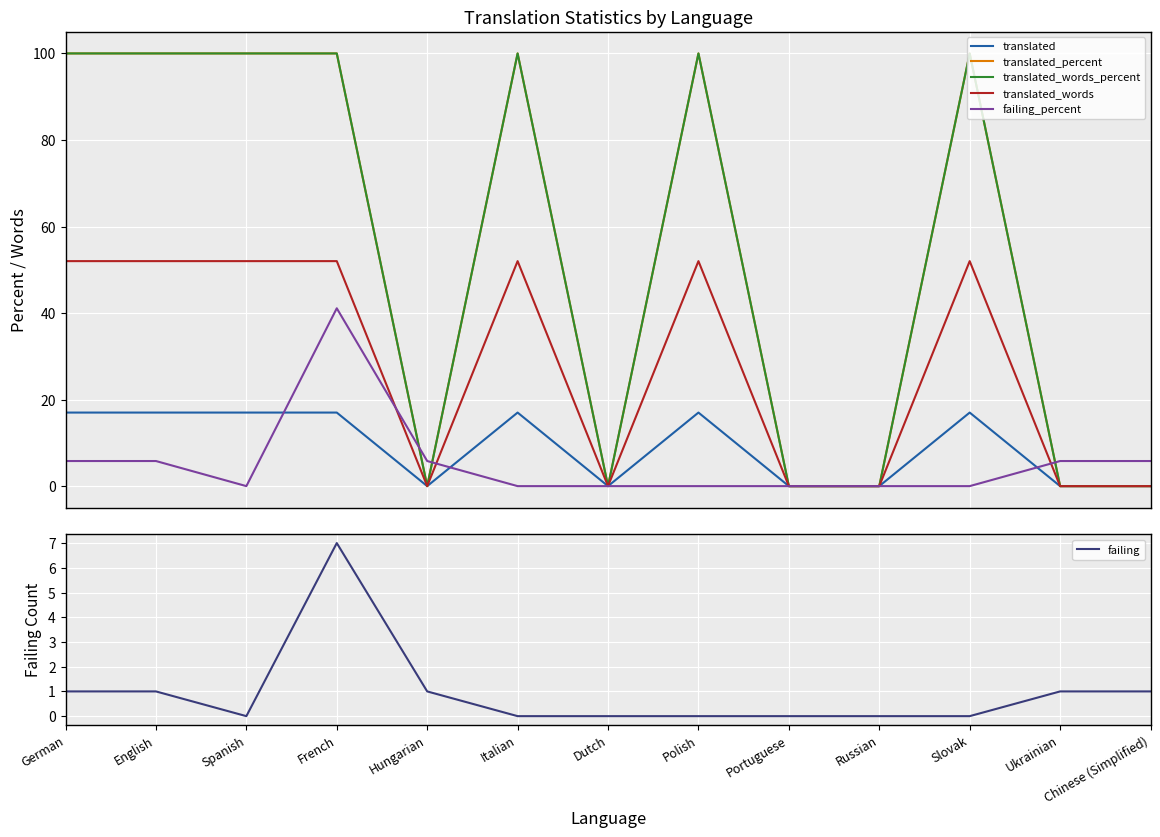

Is this an area chart (filled region under the line)?

No